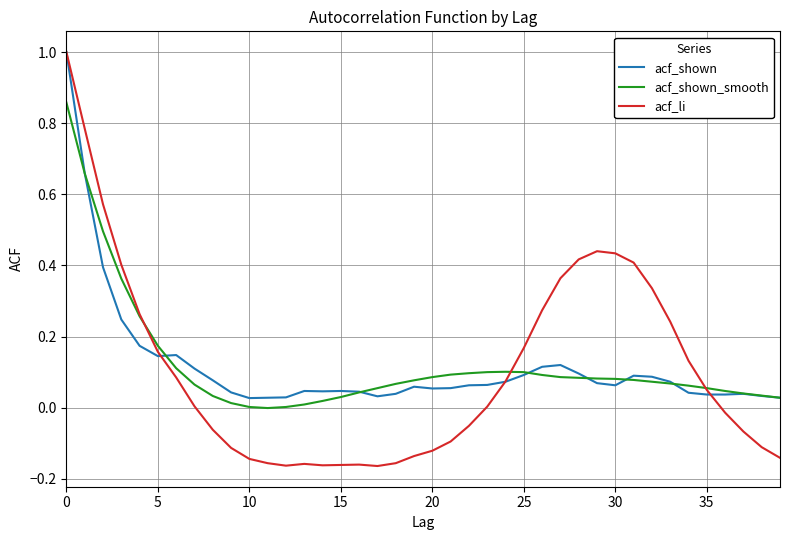

Which series has the widest spread of values?

acf_li